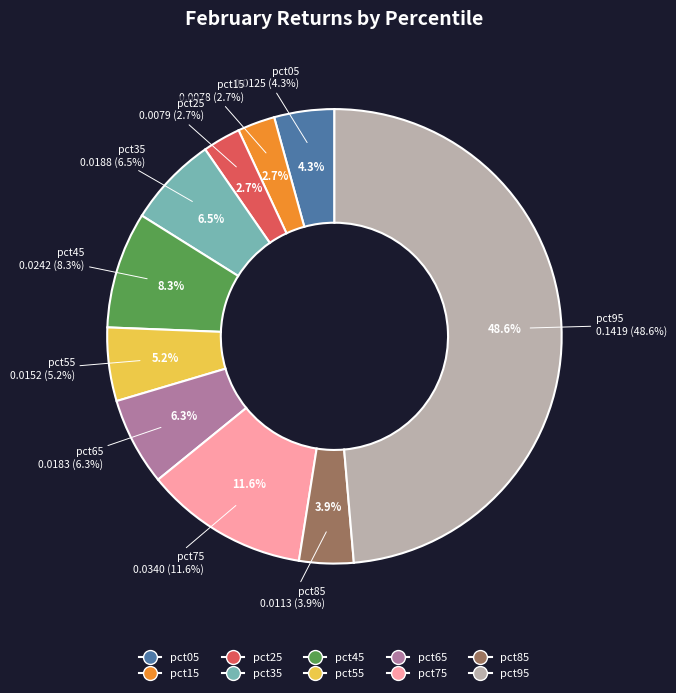

To the nearest percent, what is the average slice percentage?

10%